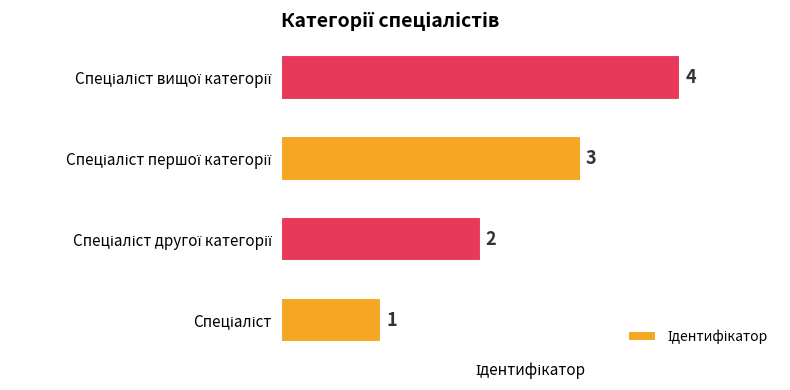

How many values are between 2 and 4?

3